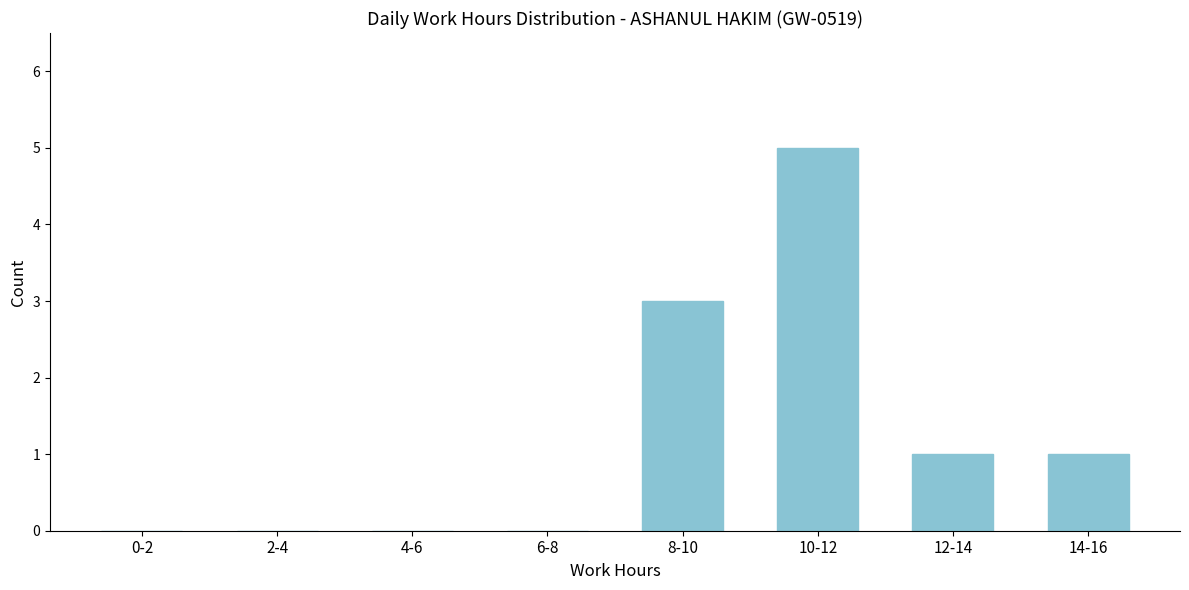

Reading right to left, list all the values displayed in this chart.

14-16=1	12-14=1	10-12=5	8-10=3	6-8=0	4-6=0	2-4=0	0-2=0